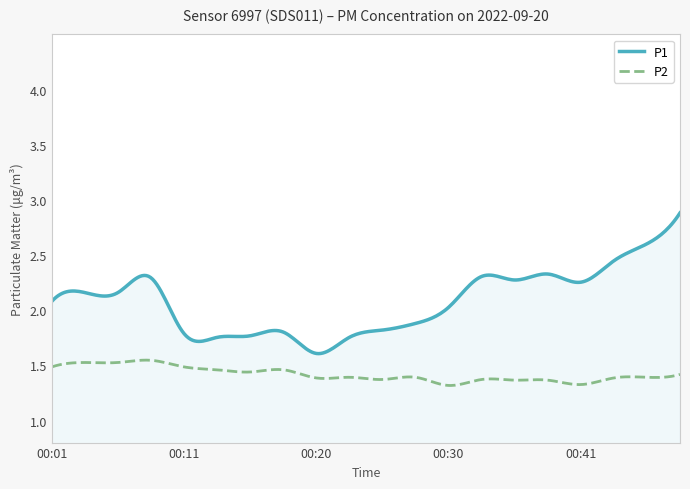

List the series in order of their peak value, lowest first.

P2, P1